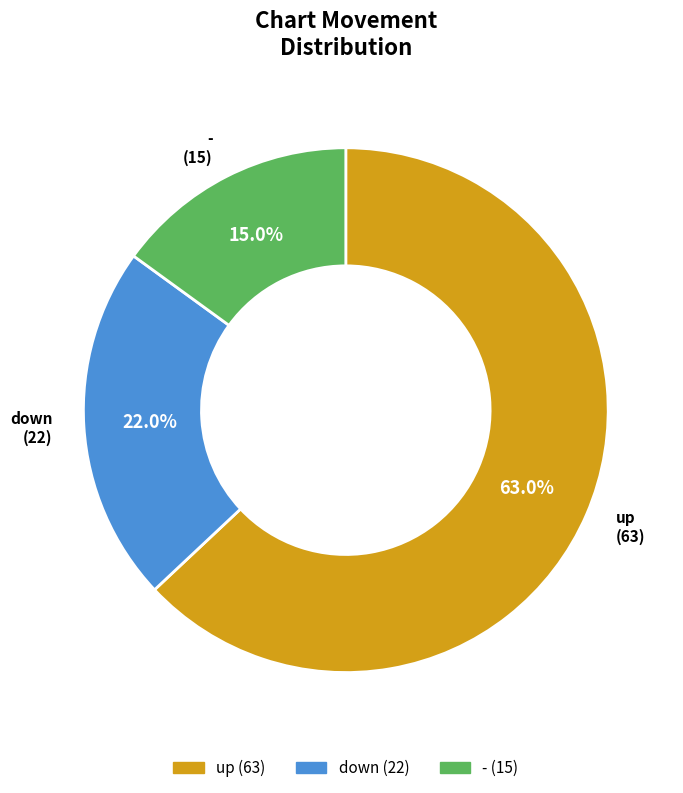

Is the sum of - and down greater than half?

No